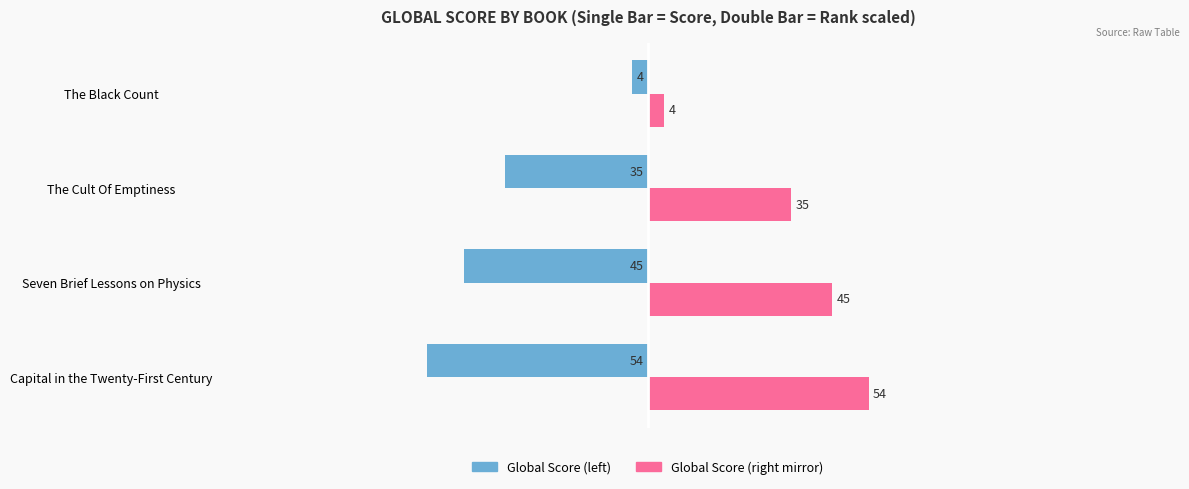

What is the difference between the highest and lowest values at The Cult Of Emptiness?

70